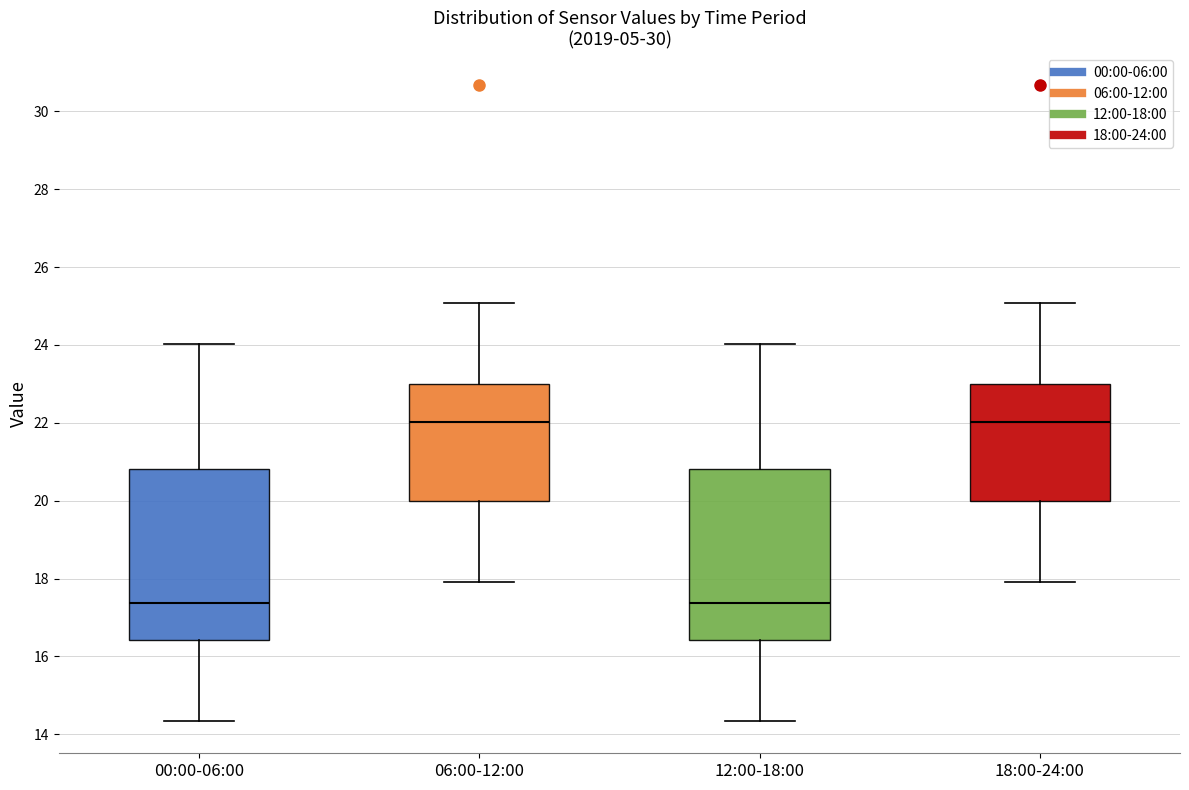

Reading left to right, transcribe this box plot: for each box, give where its median line is, the range the box spans, and where its two whiskers end, as read against the y-axis. The values are not printed on the chart, so give them approximately, as read against the axis.

00:00-06:00: median 17.4, box 16.4 to 20.8, whiskers 14.4 to 24.0
06:00-12:00: median 22.0, box 20.0 to 23.0, whiskers 18.0 to 25.0
12:00-18:00: median 17.4, box 16.4 to 20.8, whiskers 14.4 to 24.0
18:00-24:00: median 22.0, box 20.0 to 23.0, whiskers 18.0 to 25.0